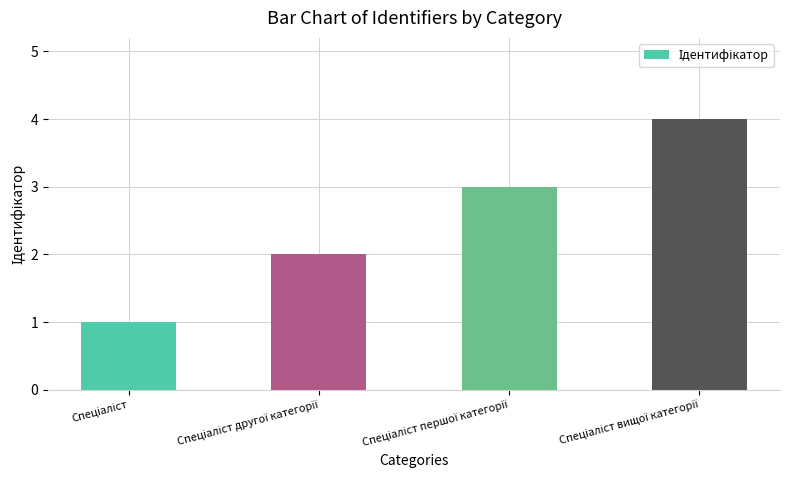

Reading left to right, extract all data points from this chart.

1	2	3	4